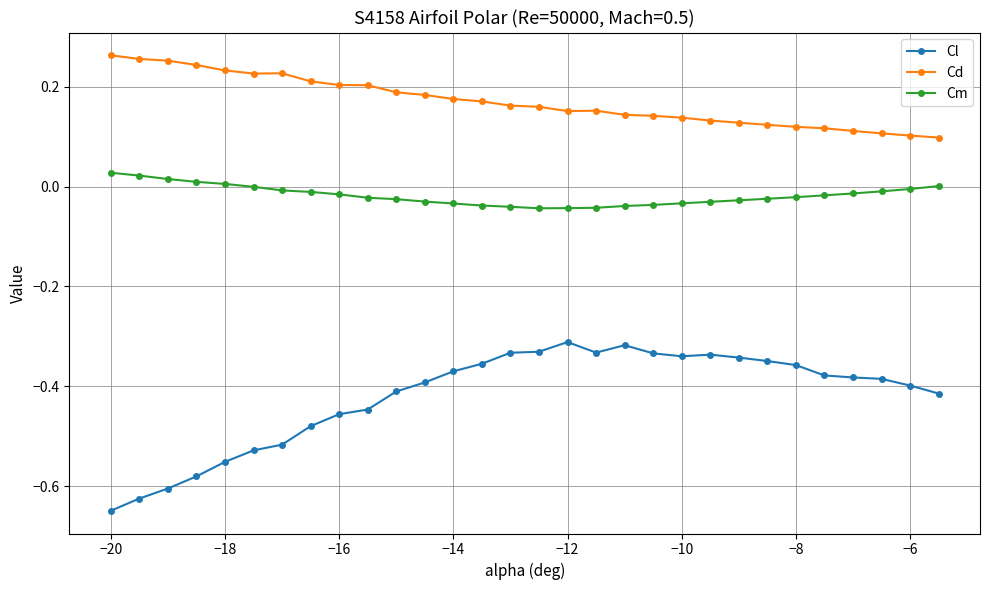

List the series in order of their overall mean, lowest first.

Cl, Cm, Cd